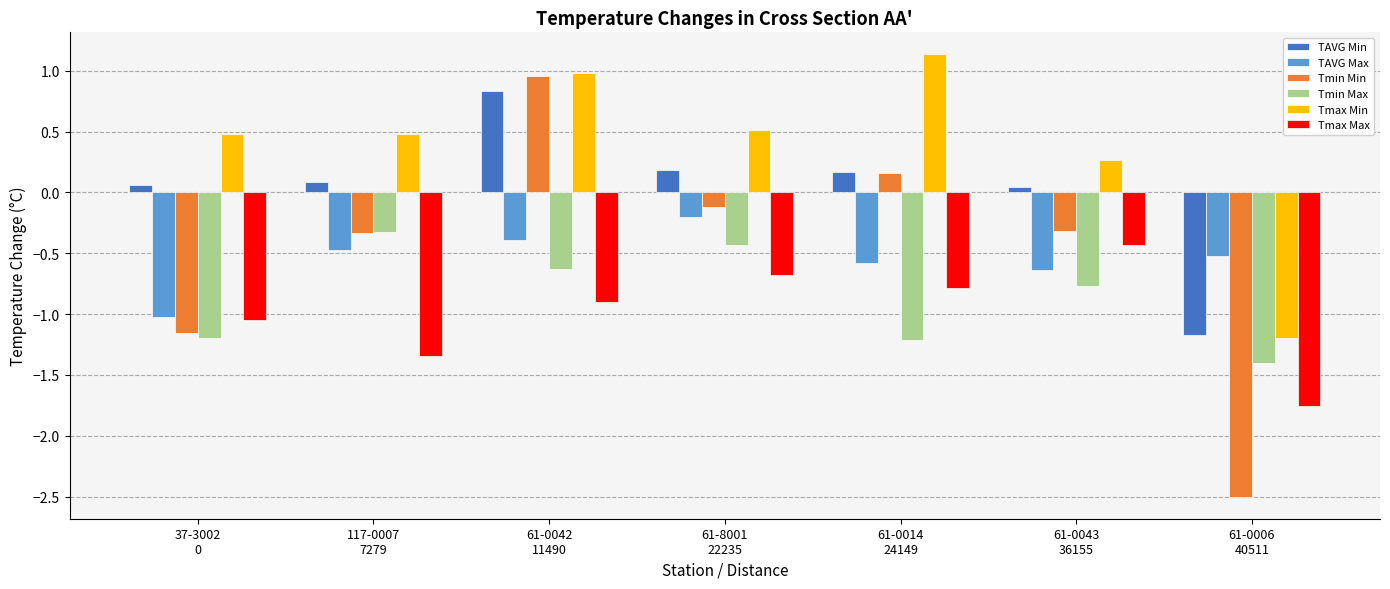

What is the difference between the maximum and minimum values in the Tmax Min series?

2.3